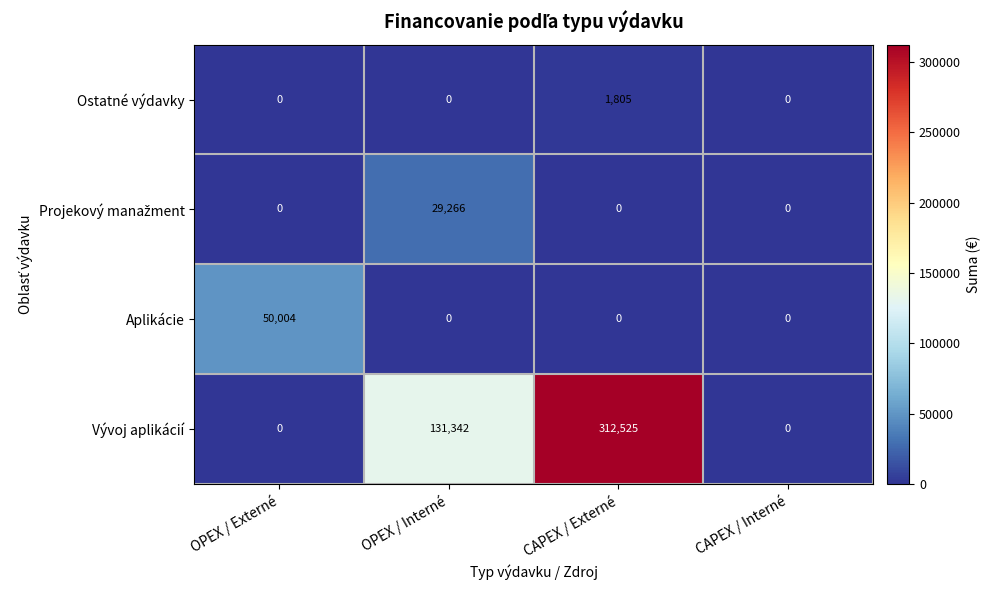

How many Vývoj aplikácií values are between 0 and 312525?

4